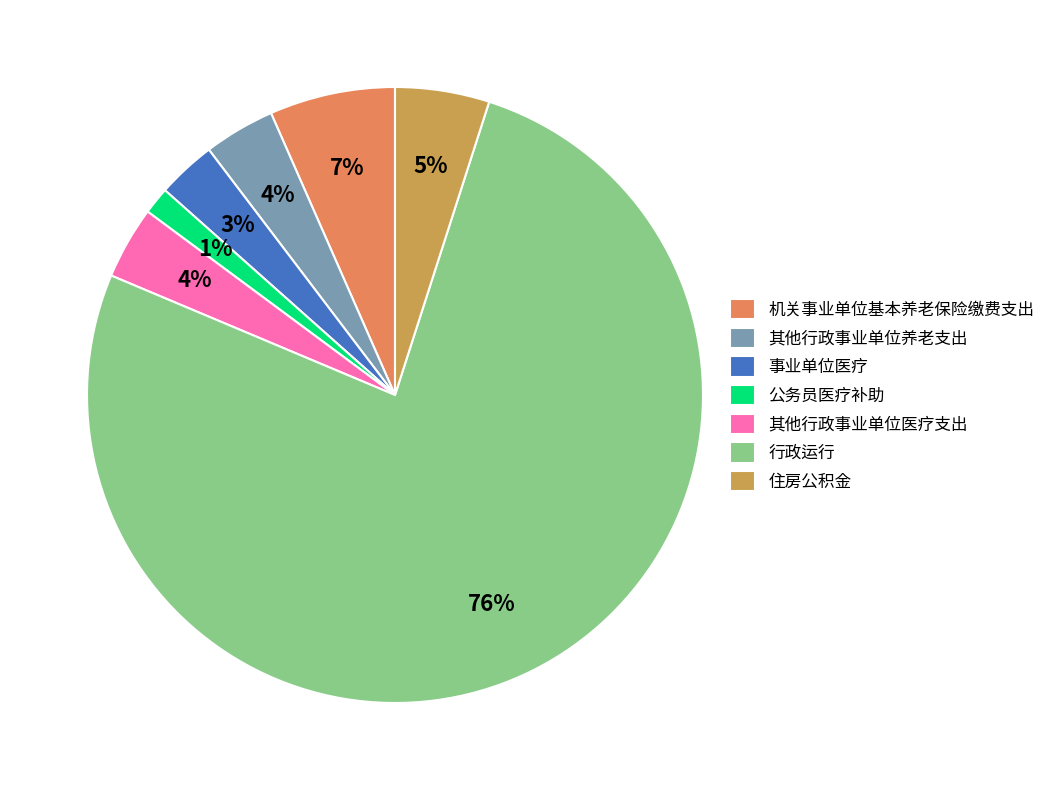

True or false: 其他行政事业单位医疗支出 accounts for 4% of the total.

True